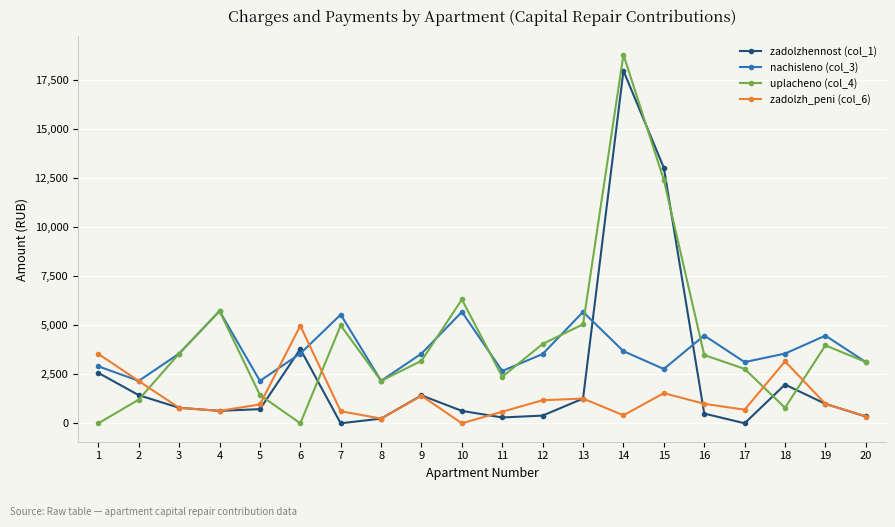

How many values in the zadolzh_peni (col_6) series are below 989?

10